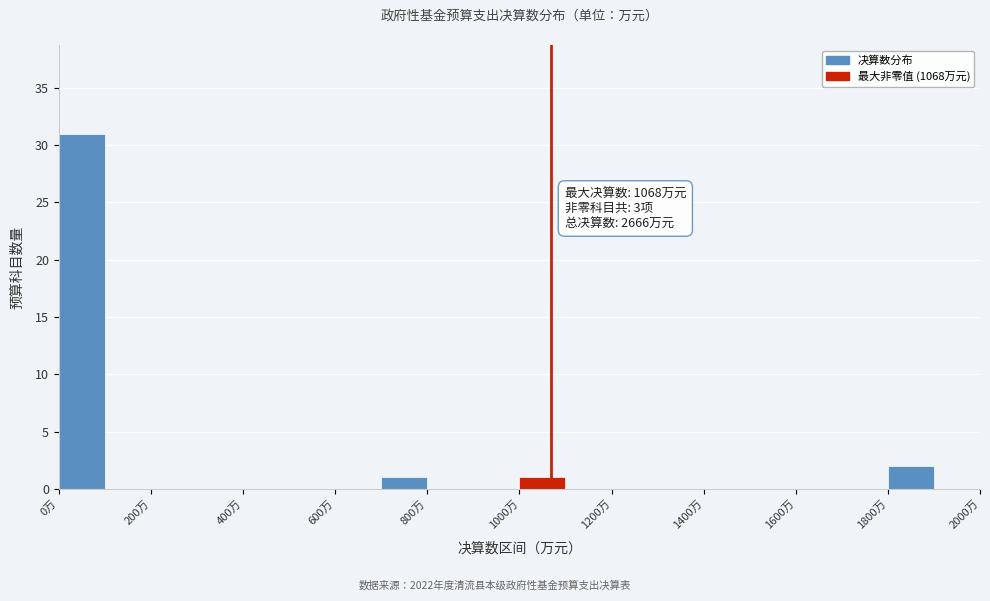

Which range on the x-axis has the tallest bar?

0 to 100